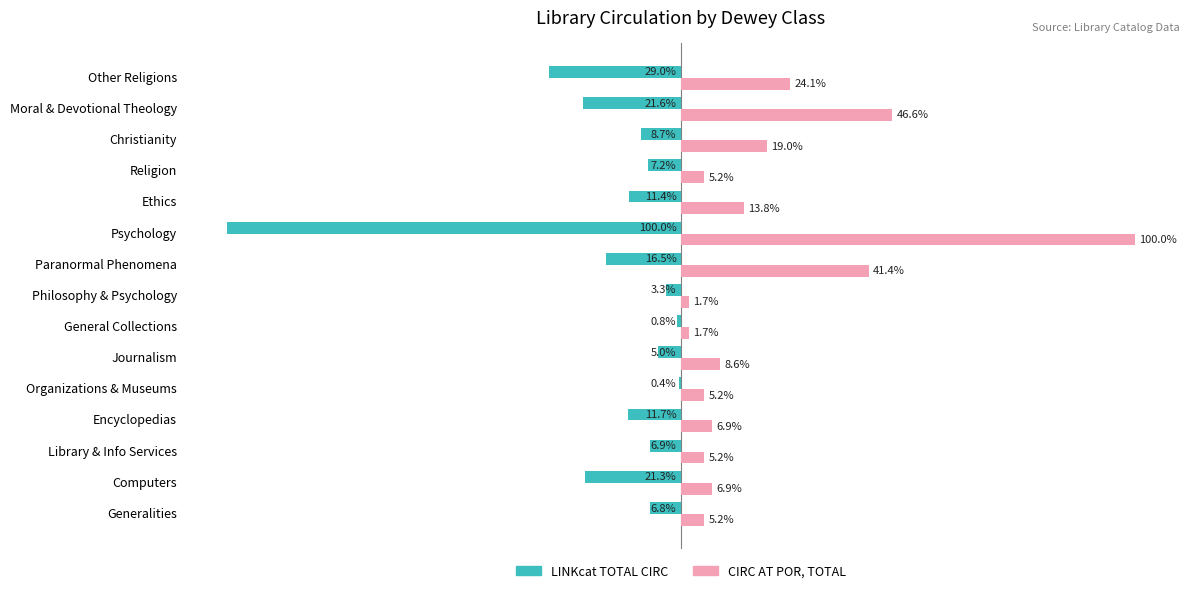

Which series changed the most between General Collections and Philosophy & Psychology?

LINKcat TOTAL CIRC